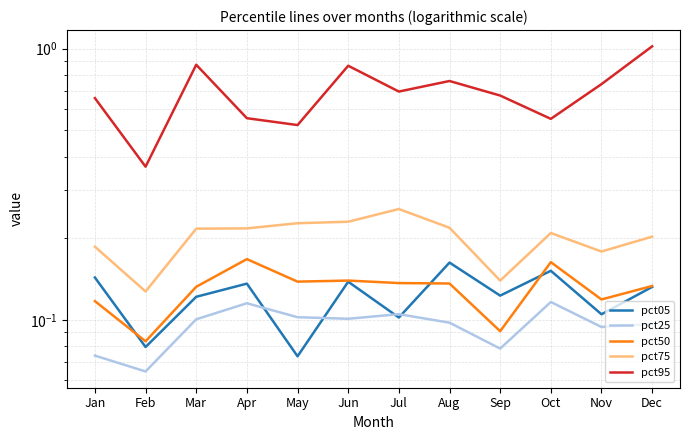

At how many categories does at least one series exceed 0?

12